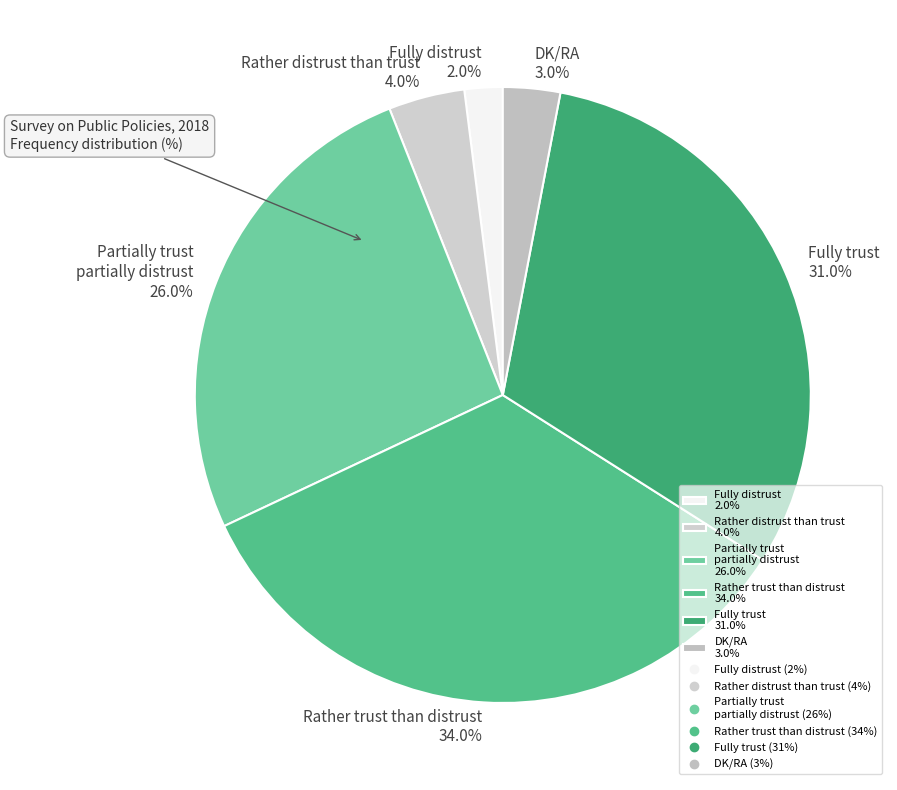

Combined, what portion of the pie is Rather distrust than trust and Fully trust?

35.0%